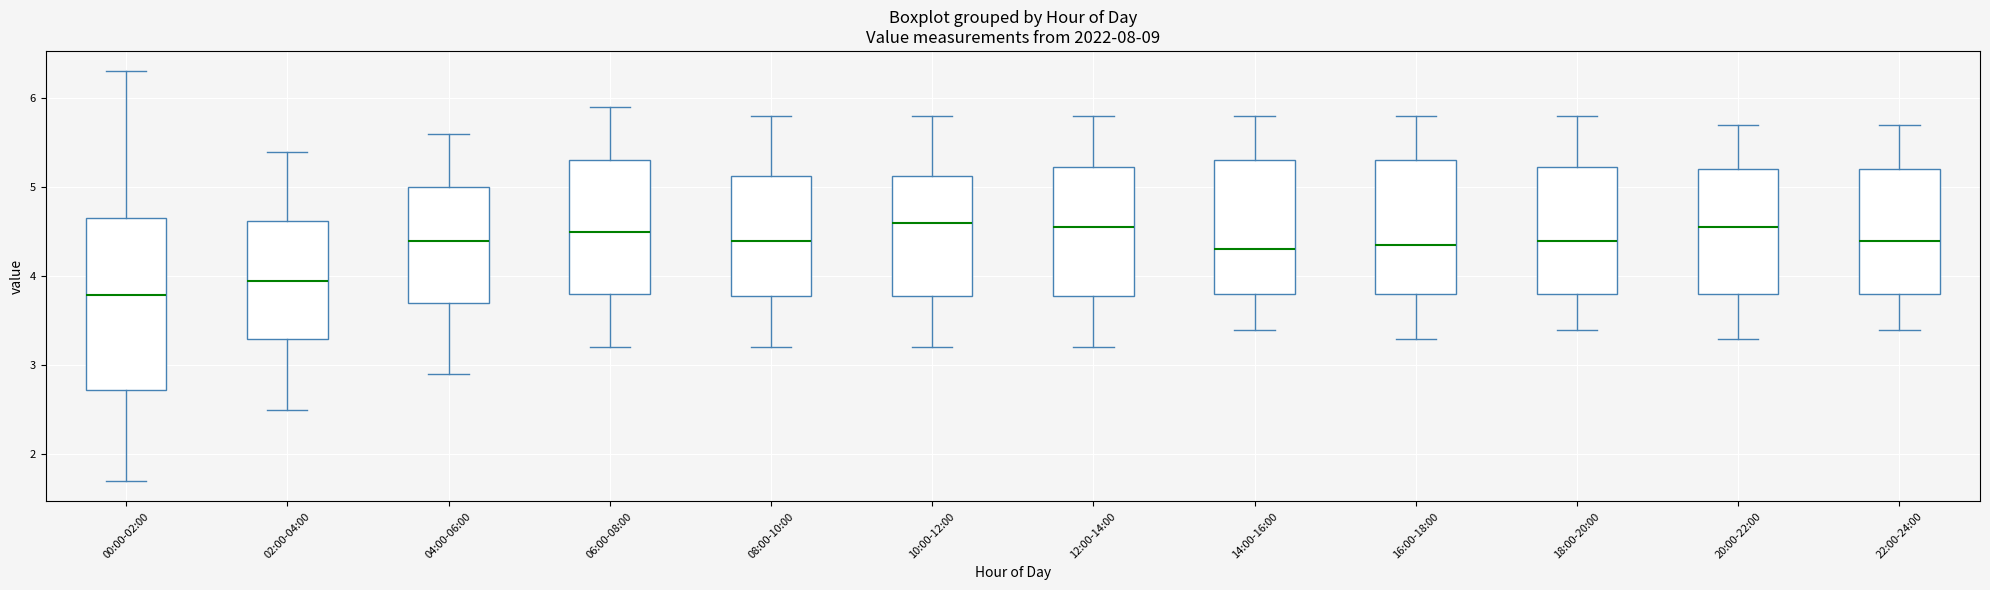

Which box has the lowest median line?

00:00-02:00